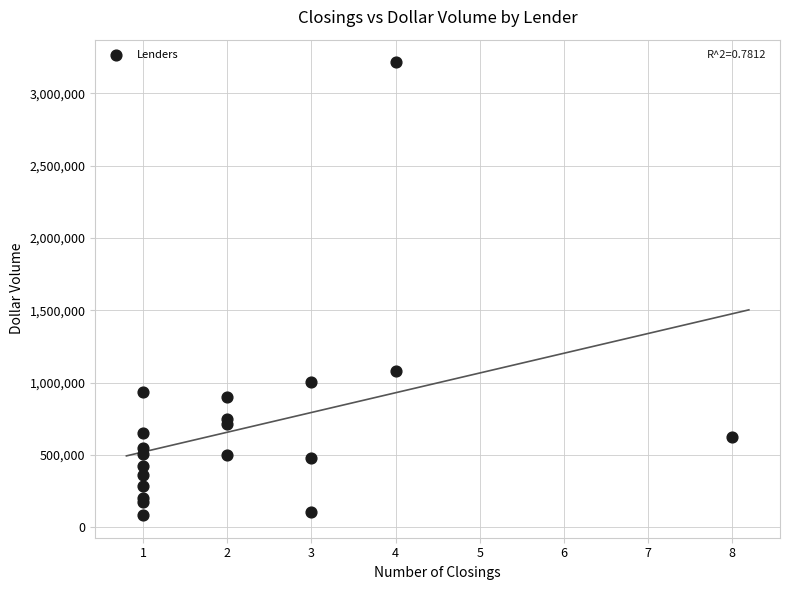

What Y value in the scatter plot is closest to 1649000?

1077200